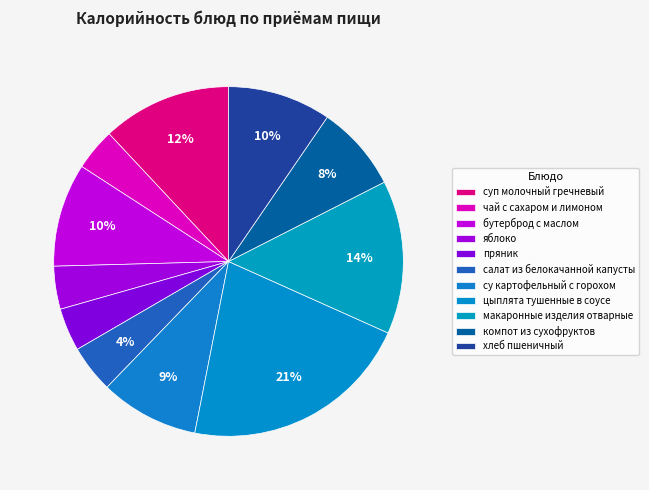

How many slices are in this pie chart?

11